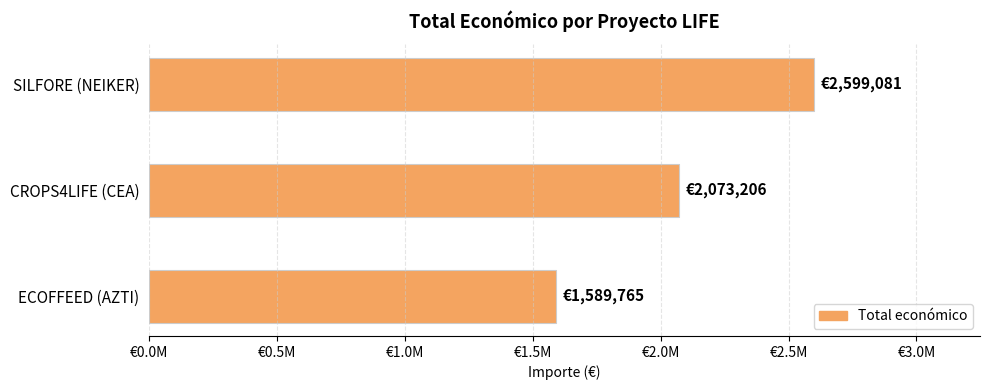

What is the sum of all values?

6262052